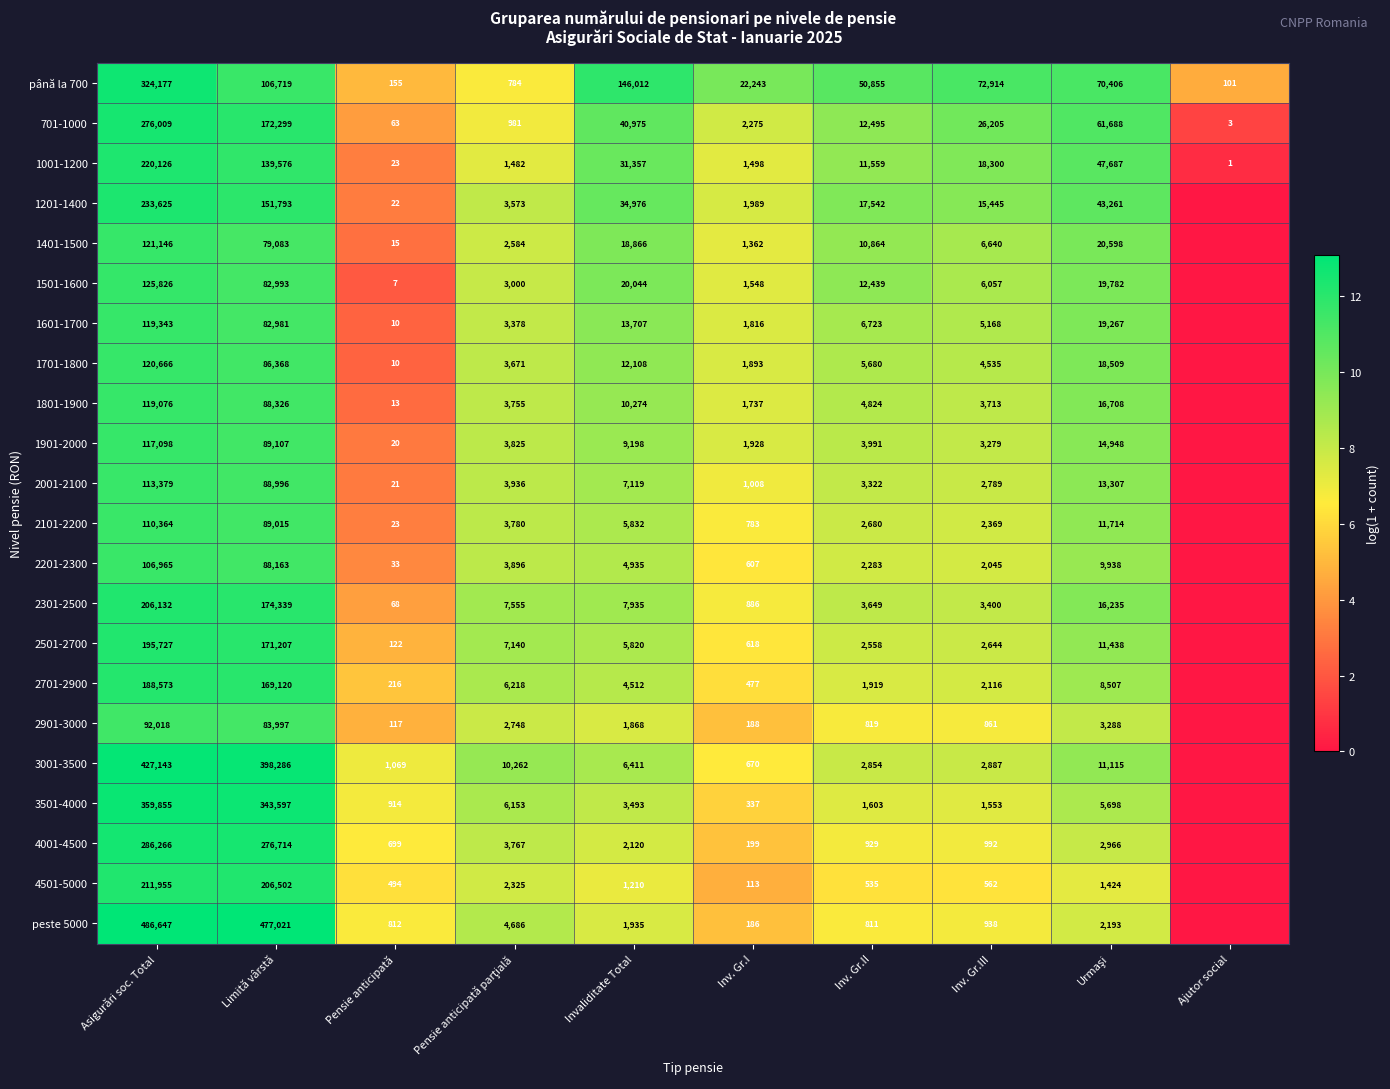

At which category is the sum across all series the highest?

Asigurări soc. Total